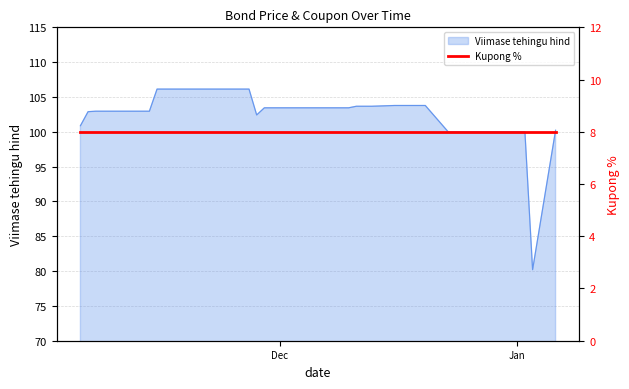

List the labels in order of value, largest first.

2024-11-15, 2024-11-18, 2024-11-19, 2024-11-20, 2024-11-21, 2024-11-22, 2024-11-25, 2024-11-26, 2024-11-27, 2024-12-16, 2024-12-17, 2024-12-18, 2024-12-19, 2024-12-20, 2024-12-11, 2024-12-12, 2024-12-13, 2024-11-29, 2024-12-02, 2024-12-03, 2024-12-04, 2024-12-05, 2024-12-06, 2024-12-09, 2024-12-10, 2024-11-07, 2024-11-08, 2024-11-11, 2024-11-12, 2024-11-13, 2024-11-14, 2024-11-06, 2024-11-28, 2024-11-05, 2025-01-06, 2024-12-23, 2024-12-27, 2024-12-30, 2025-01-02, 2025-01-03